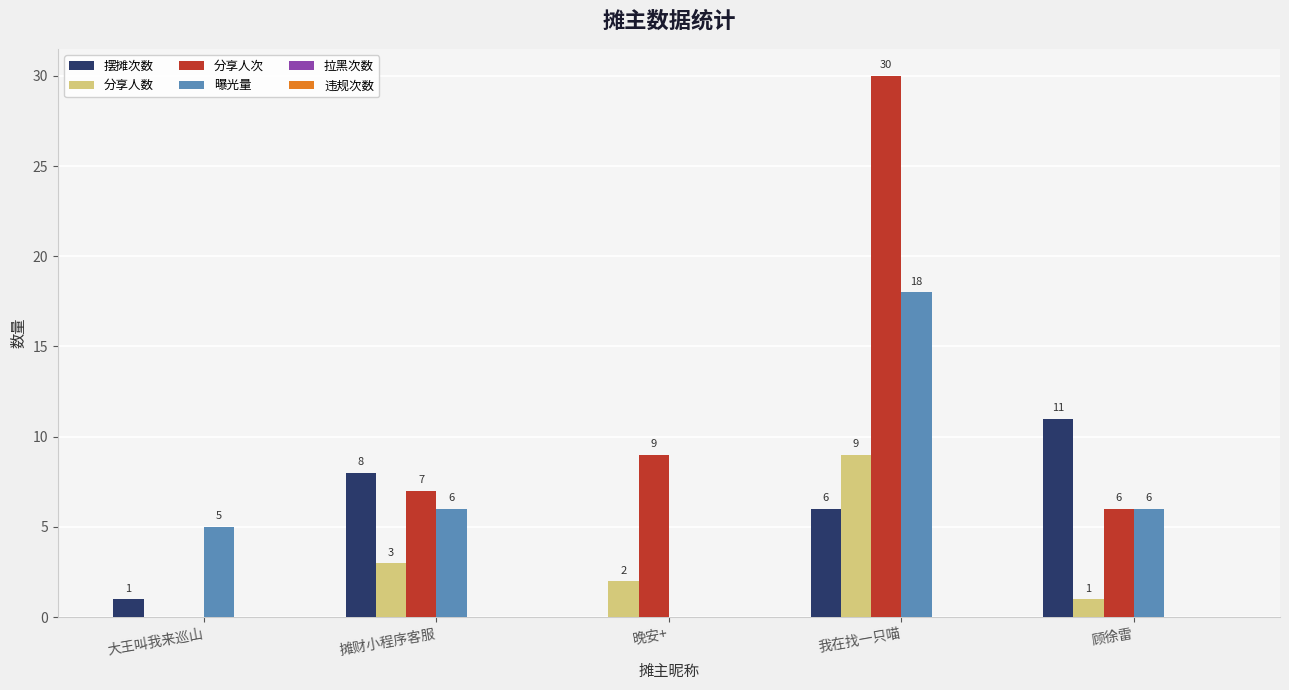

The 曝光量 series shows 5 at 大王叫我来巡山. True or false?

True